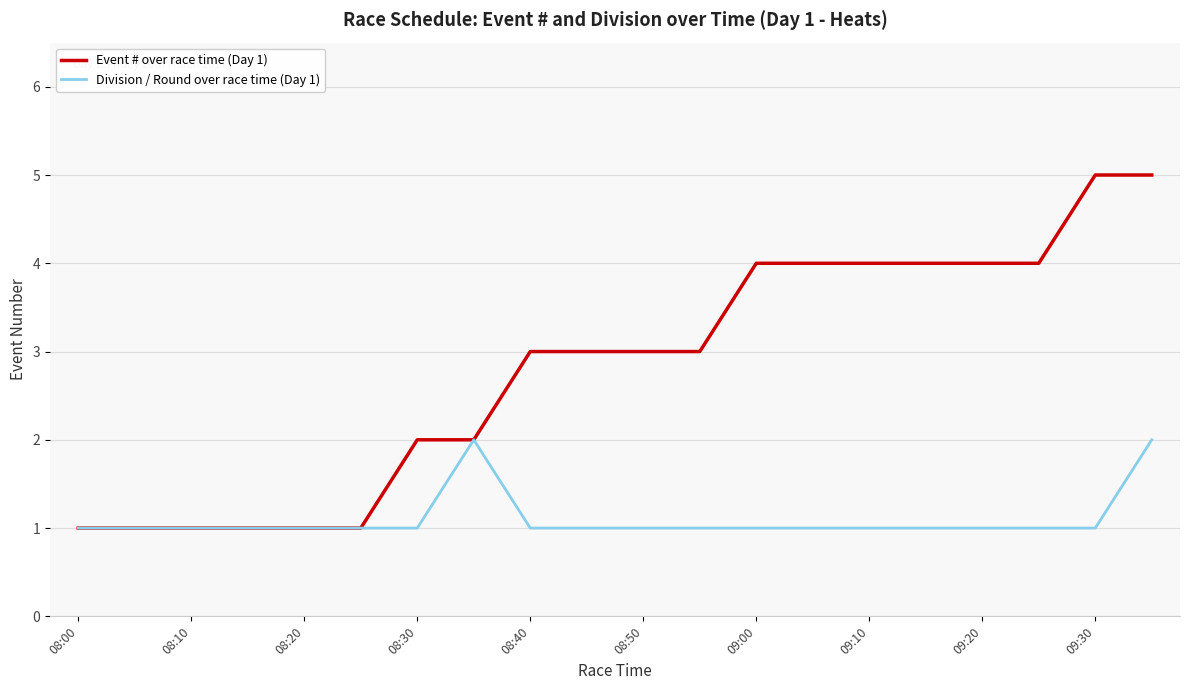

List the series in order of their peak value, lowest first.

Division / Round over race time (Day 1), Event # over race time (Day 1)